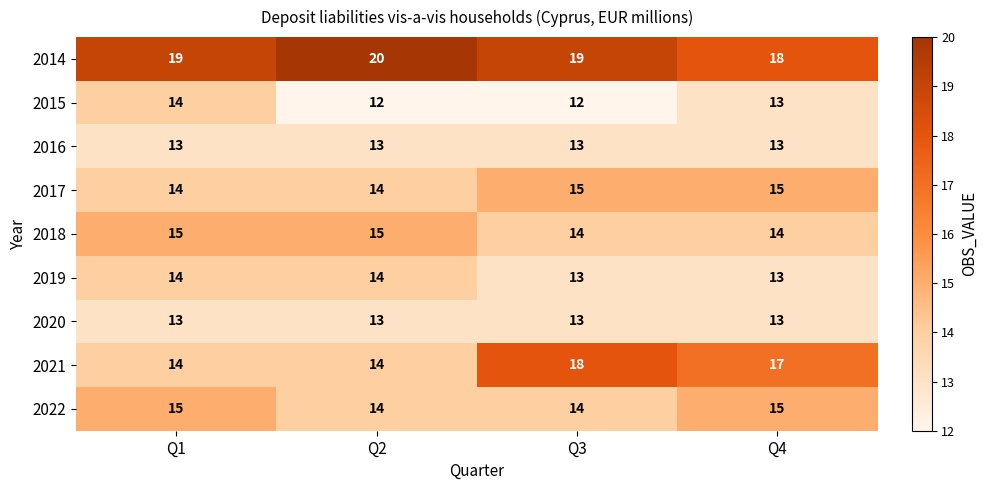

What value does the 2016 series have at Q4?

13